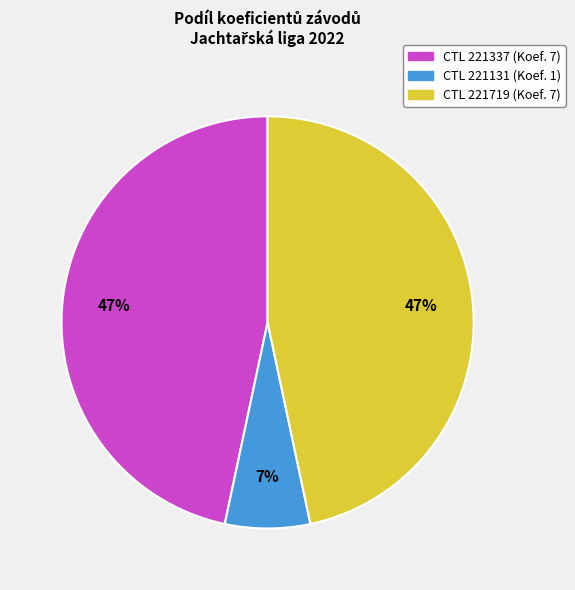

How many segments does this pie chart have?

3